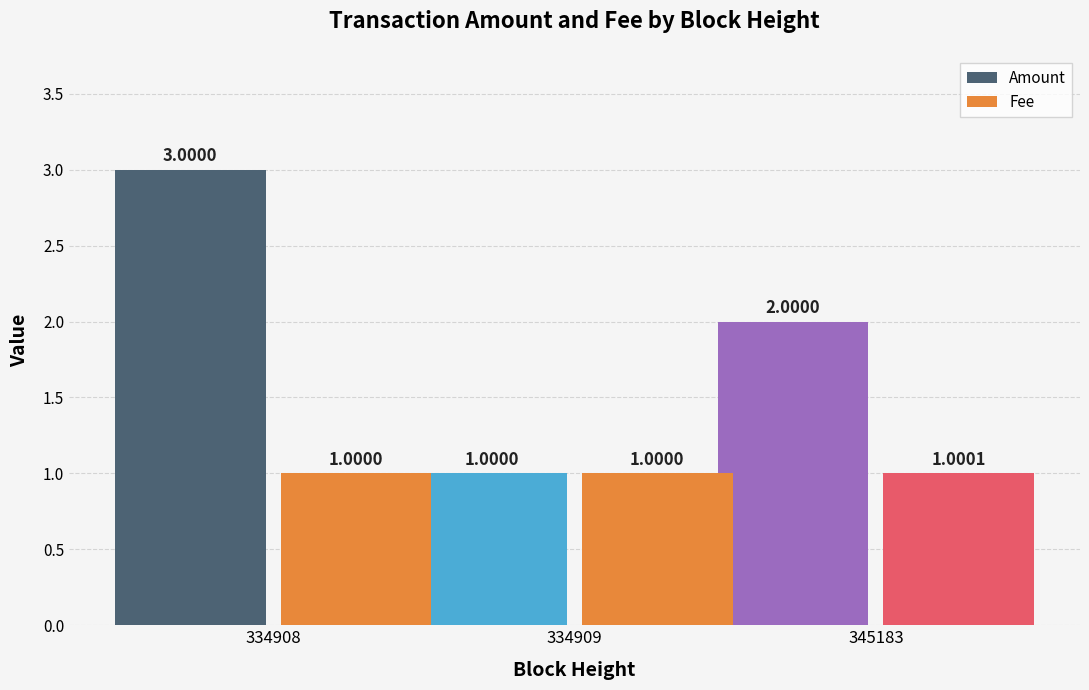

Rank the series by their maximum value, from highest to lowest.

Amount, Fee